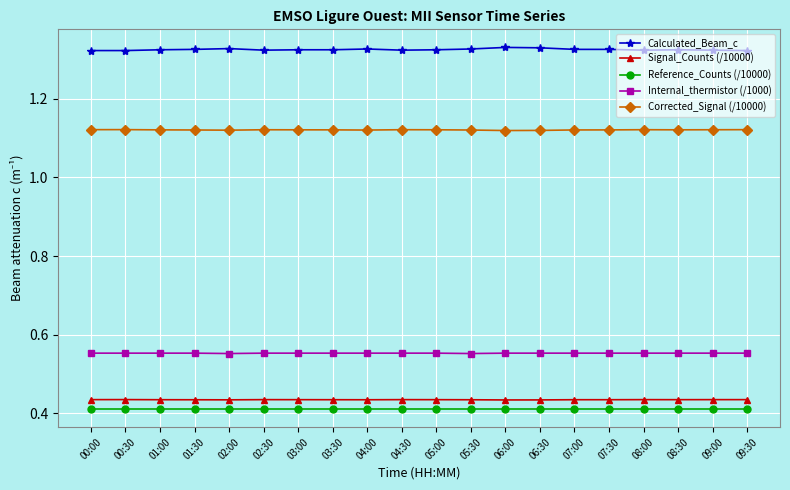

What position from the left is 07:00?

15